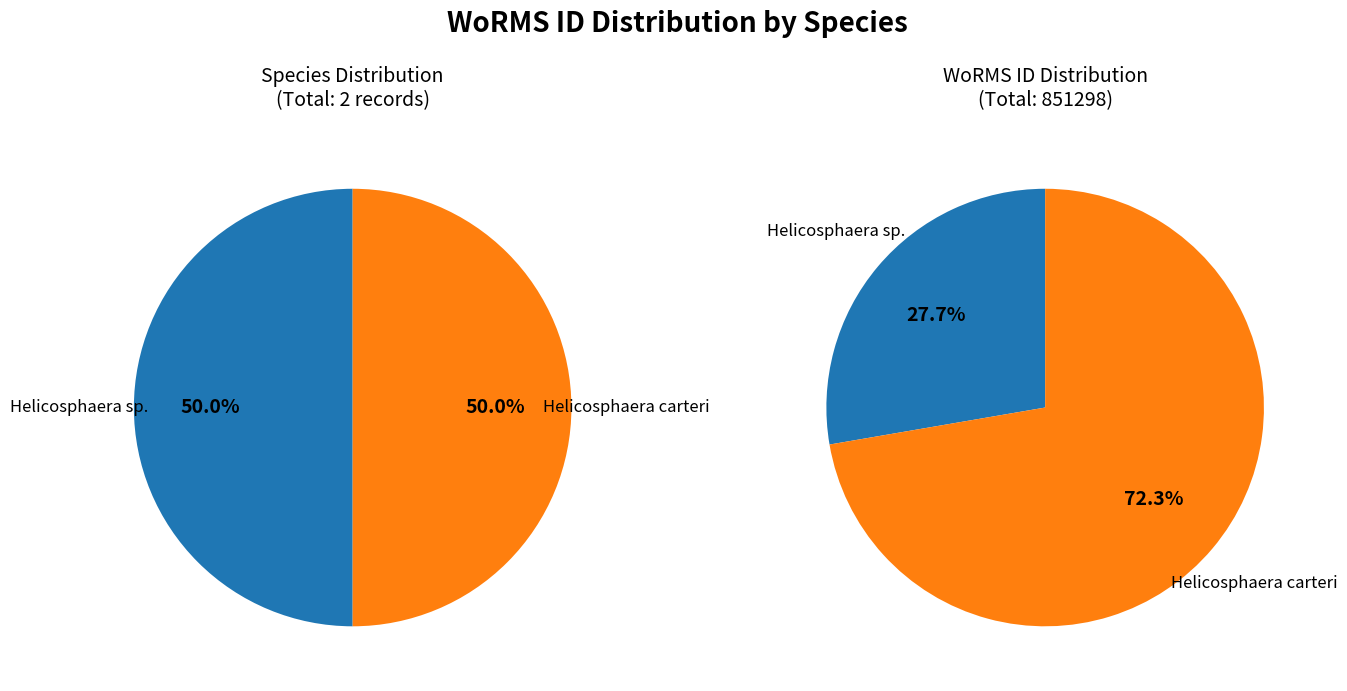

Count the number of slices in the pie.

2